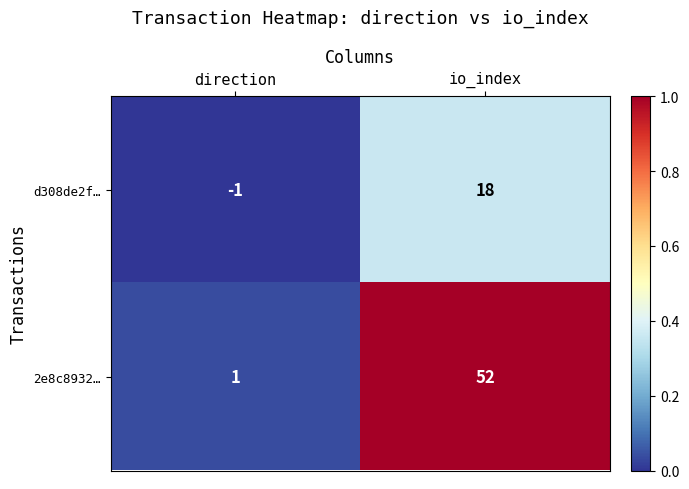

What is the sum of all 2e8c8932… values?

53